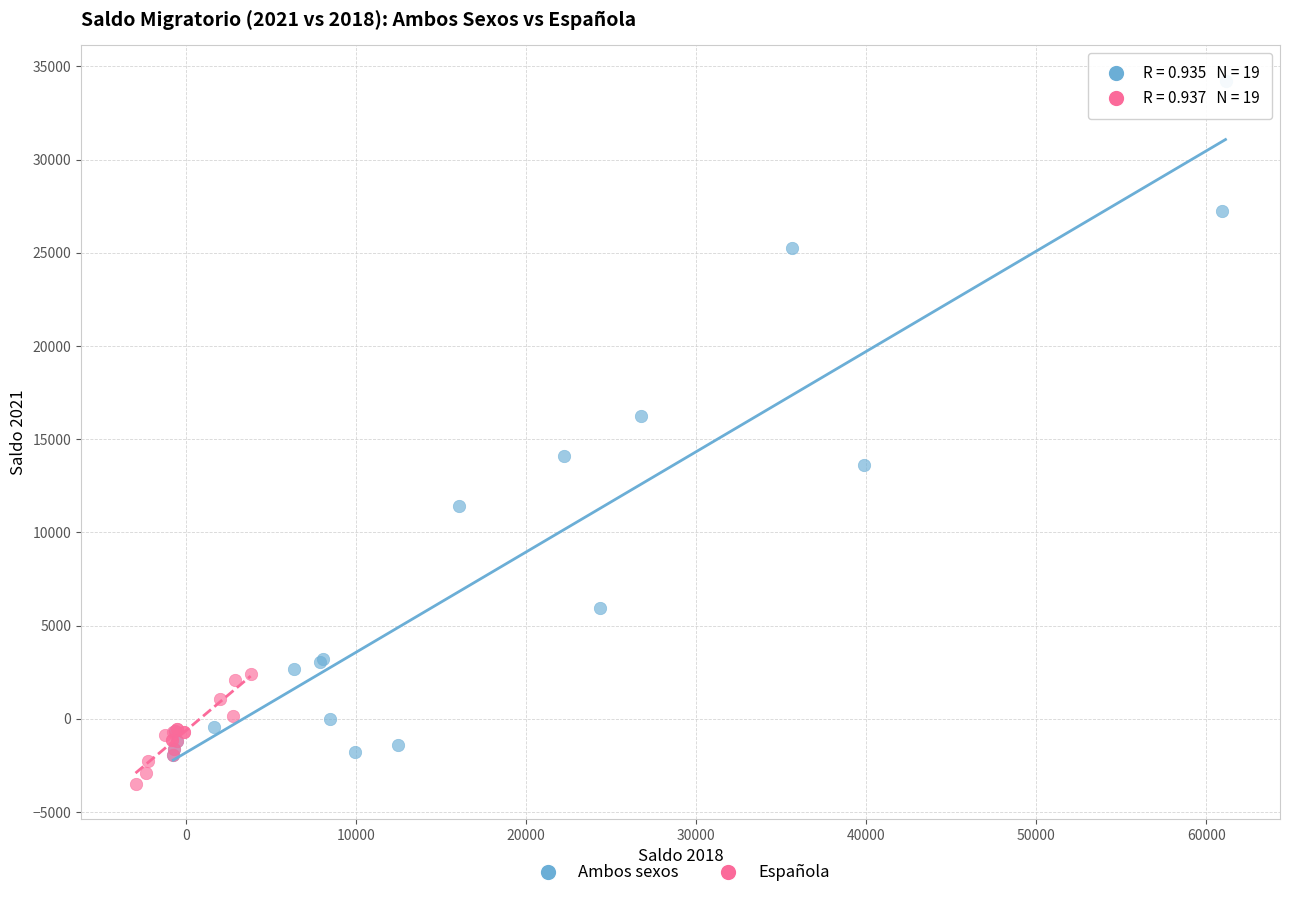

Which series reaches the maximum Y coordinate?

Ambos sexos